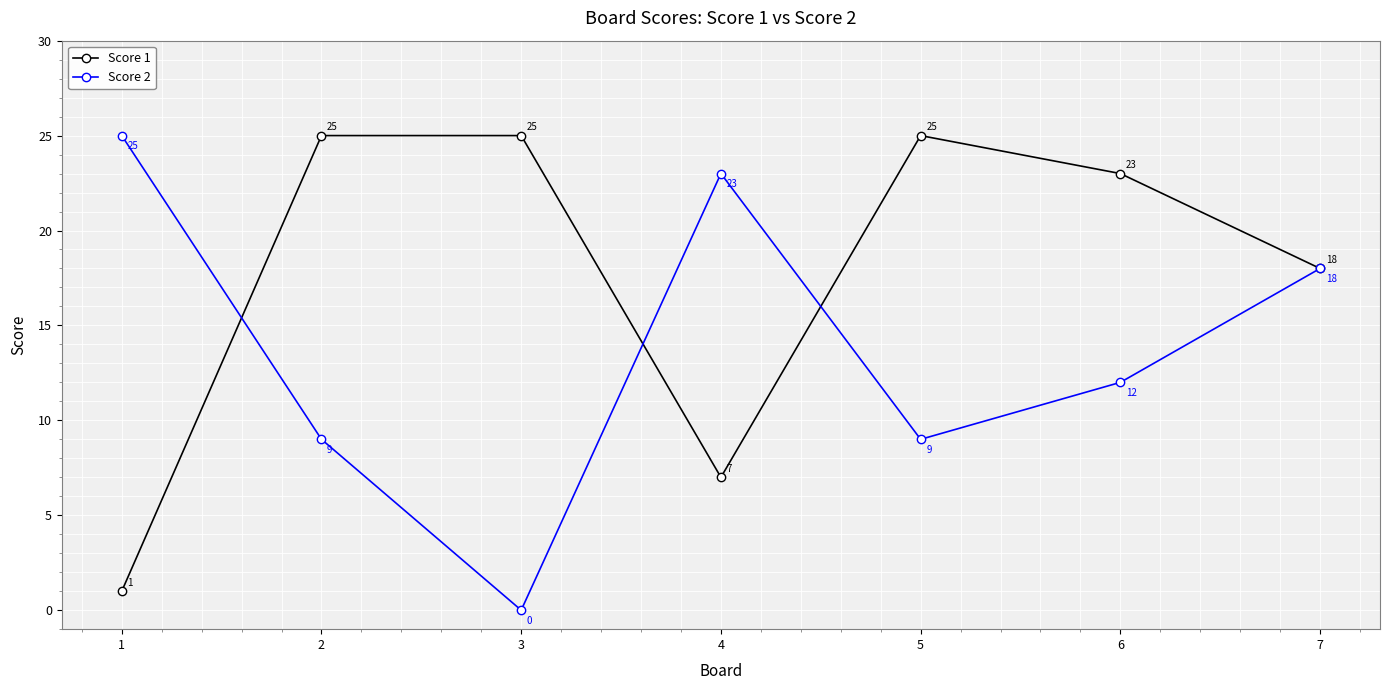

Which series has the widest spread of values?

Score 2